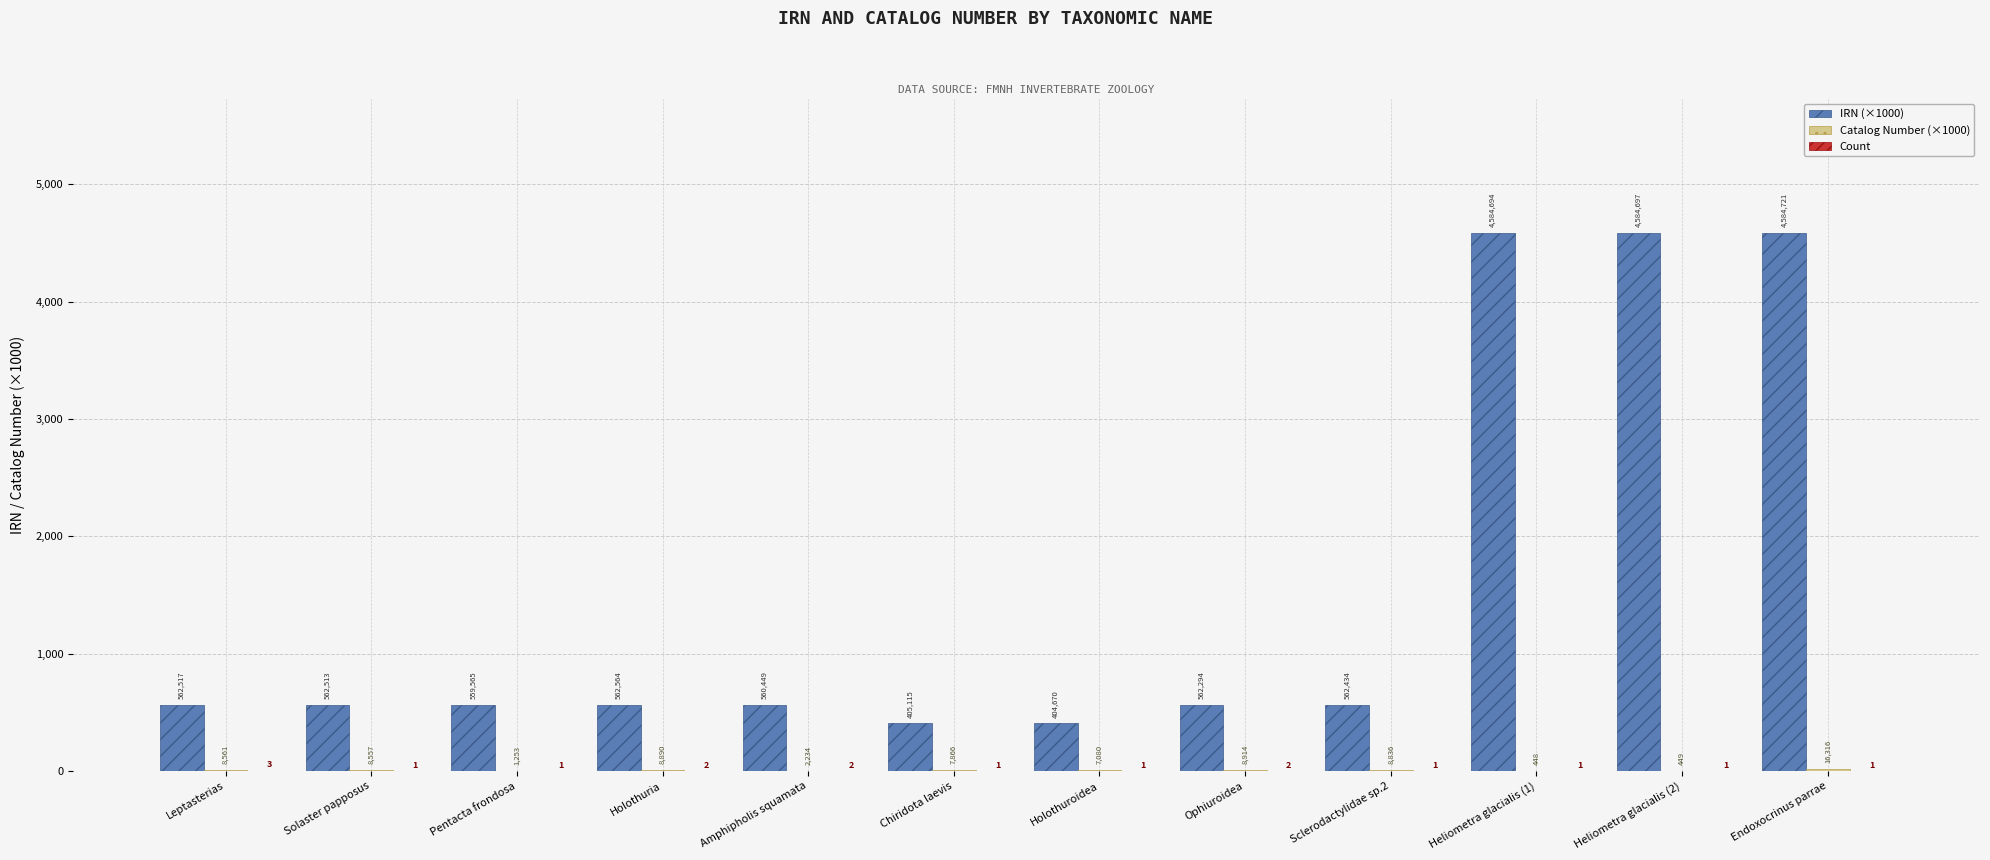

How many groups of bars are there?

12